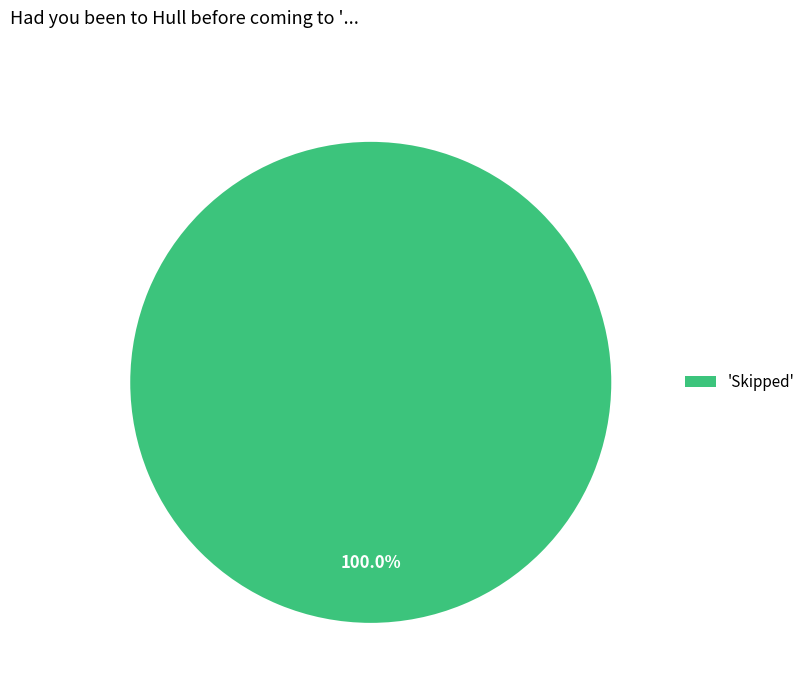

Rank the categories by value from lowest to highest.

'Skipped'